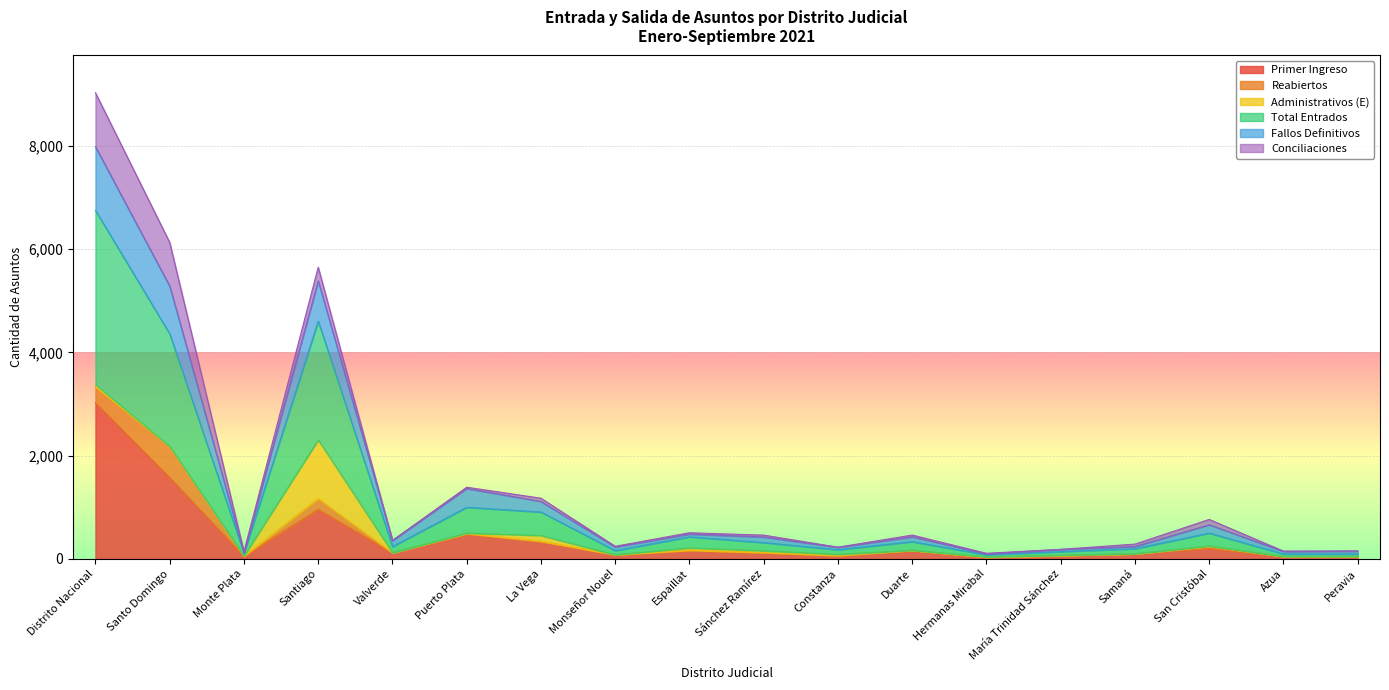

How many data points in Primer Ingreso are less than 119?

9